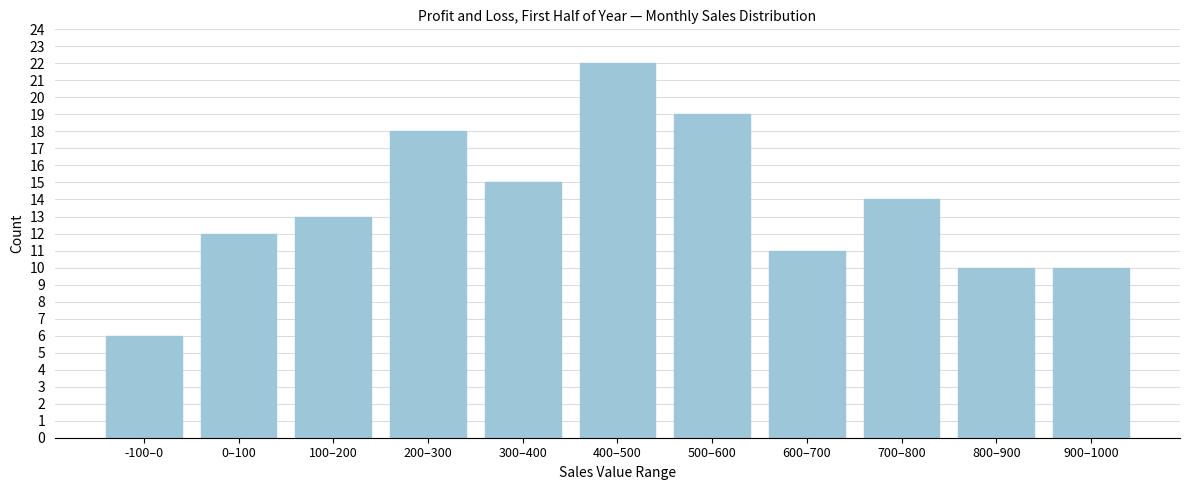

Reading left to right, transcribe all the data shown in this chart.

6	12	13	18	15	22	19	11	14	10	10